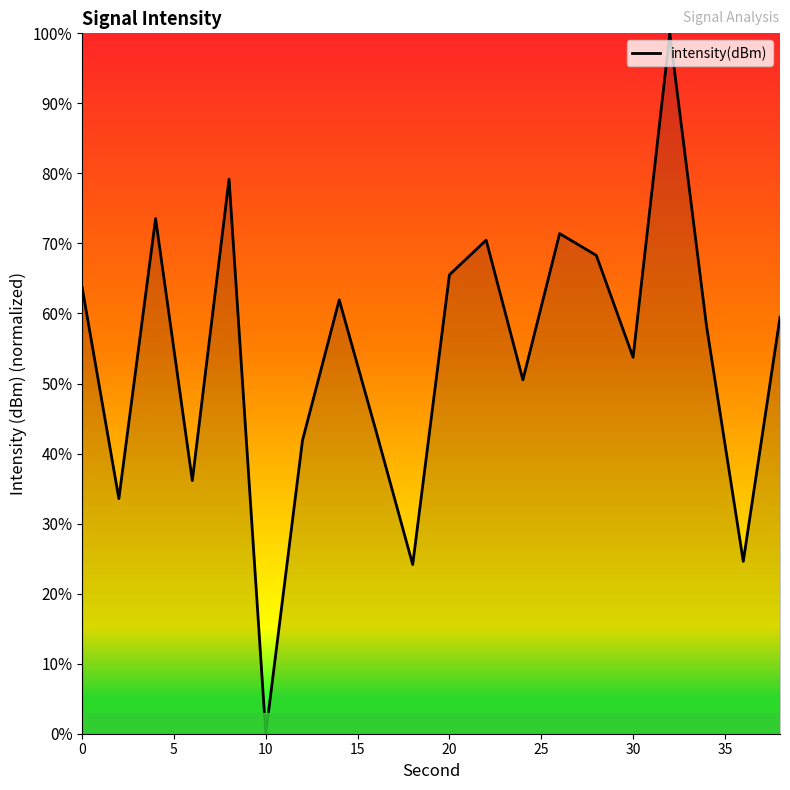

Does the chart display data point markers on the line(s)?

No